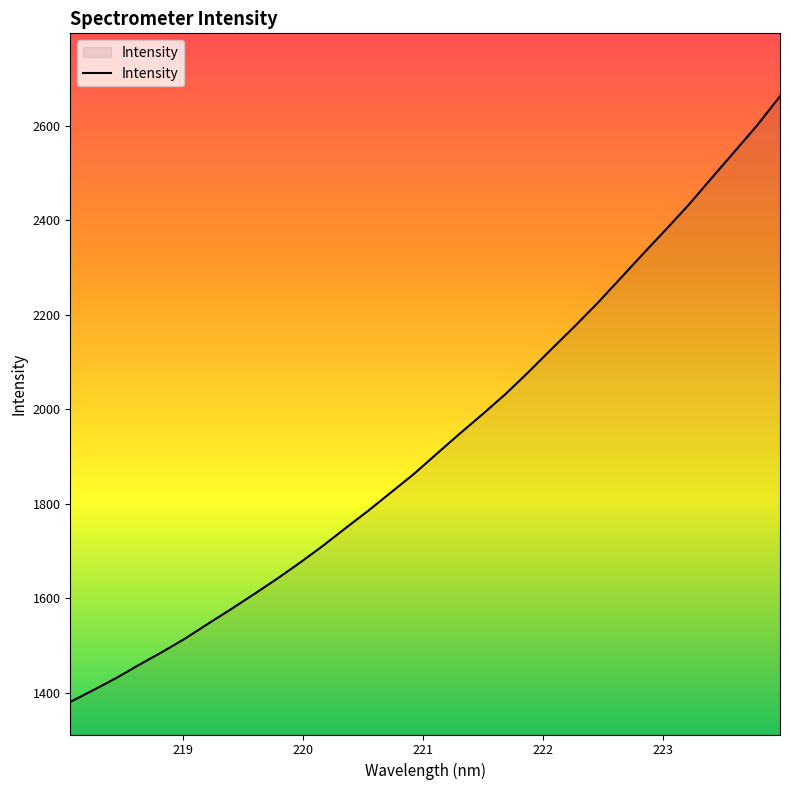

Reading right to left, extract all data points from this chart.

223.9802=2662.0	223.7895=2600.4	223.5987=2544.2	223.408=2488.4	223.2172=2431.9	223.0264=2379.5	222.8355=2327.9	222.6447=2275.4	222.4538=2223.3	222.263=2174.2	222.0721=2126.5	221.8812=2078.3	221.6902=2031.8	221.4993=1989.3	221.3083=1948.1	221.1174=1905.7	220.9264=1862.9	220.7354=1823.8	220.5444=1784.8	220.3533=1747.7	220.1623=1709.8	219.9712=1674.3	219.7801=1640.2	219.589=1607.9	219.3979=1576.3	219.2067=1545.5	219.0156=1514.2	218.8244=1485.8	218.6332=1458.8	218.442=1430.9	218.2508=1405.3	218.0596=1380.5